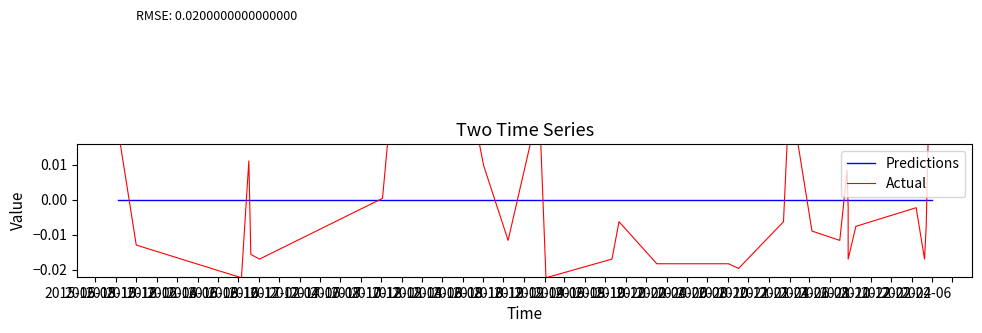

At which label is Predictions closest to 0?

2015-06